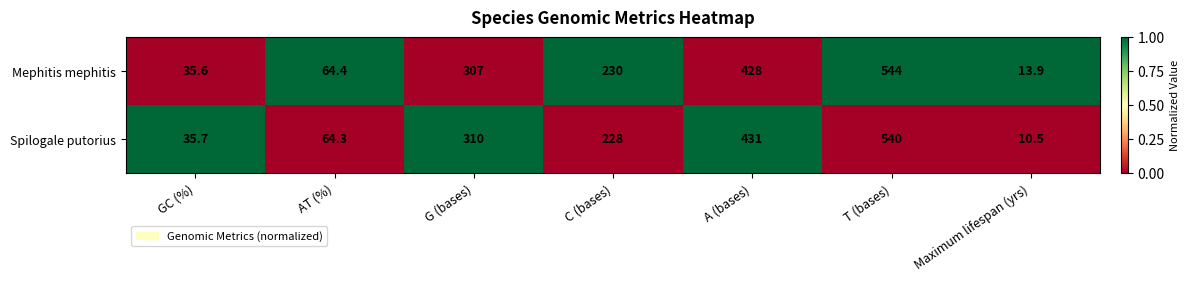

List the series in order of their overall mean, lowest first.

Spilogale putorius, Mephitis mephitis